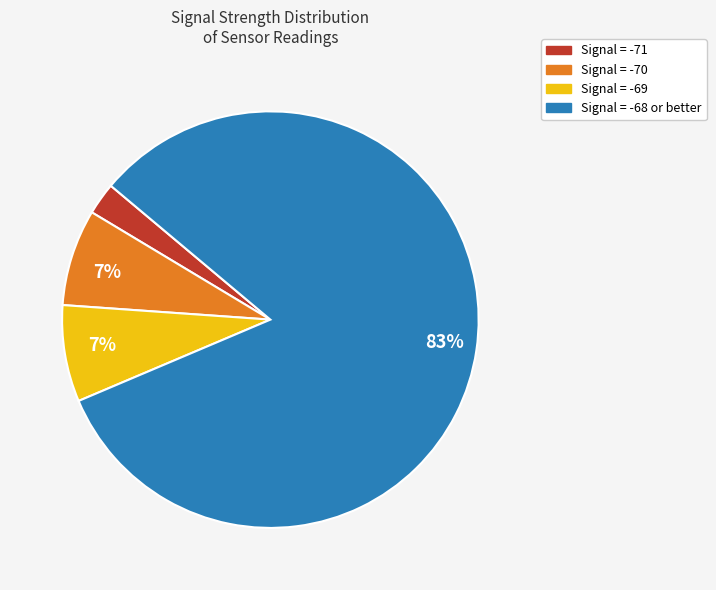

The Signal = -71 slice represents 15% of the pie. True or false?

False